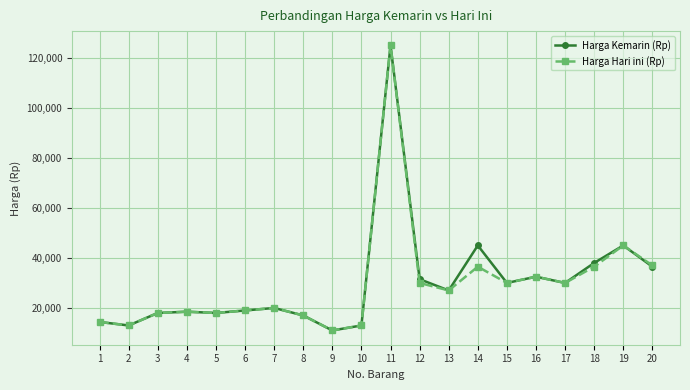

The value of Harga Hari ini (Rp) at 2 is 22115. True or false?

False